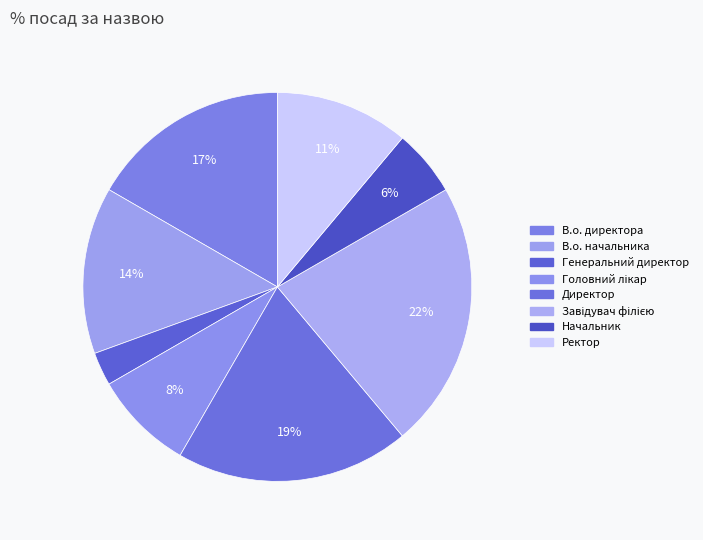

To the nearest percent, what portion does Начальник represent?

6%